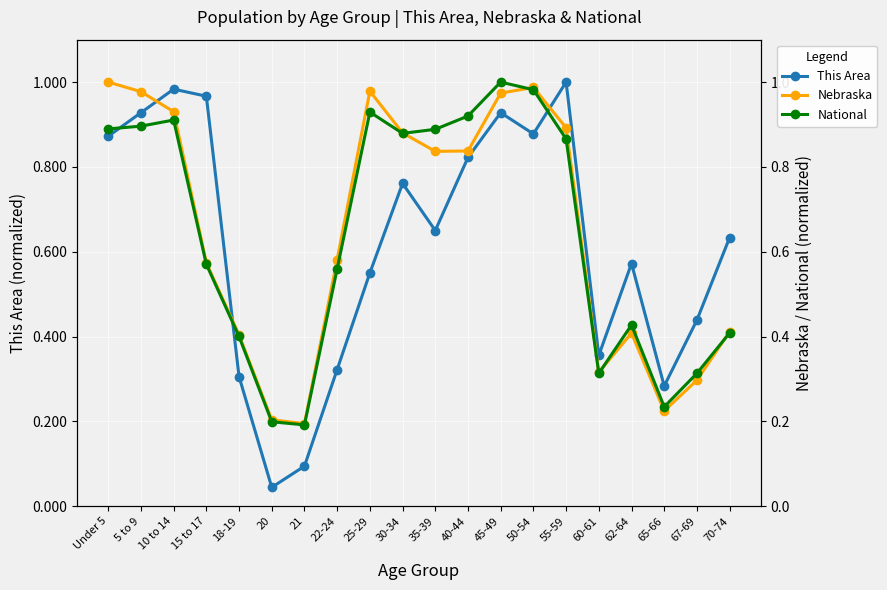

What is the approximate value of Nebraska at 20?

0.2